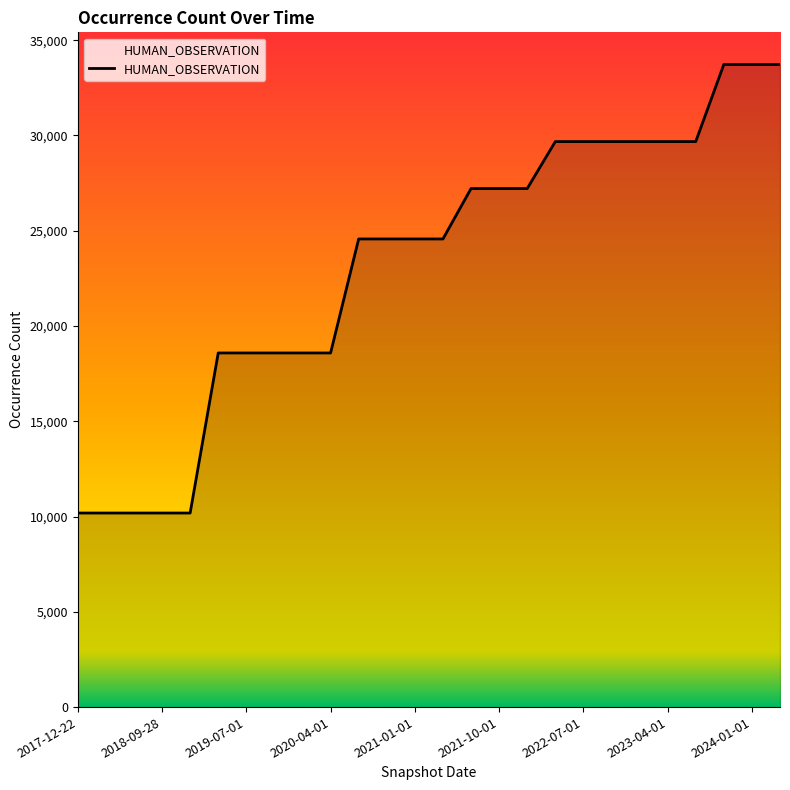

What is the maximum value shown in the chart?

33727